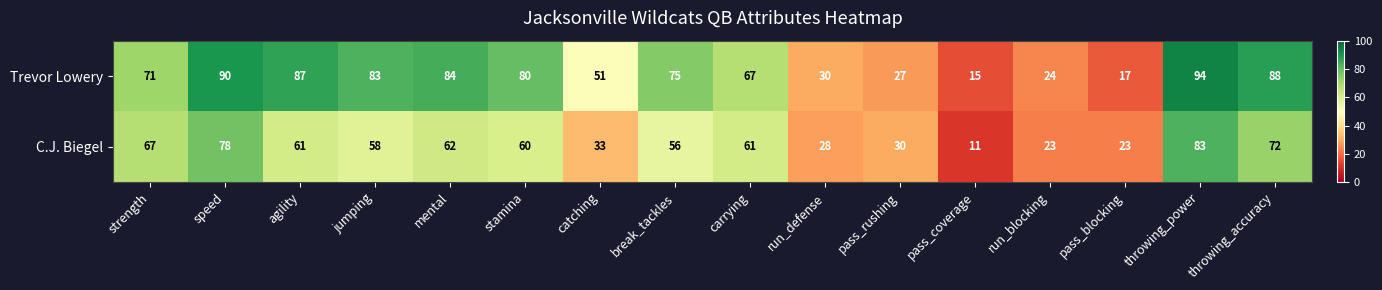

At which category is the sum across all series the highest?

throwing_power